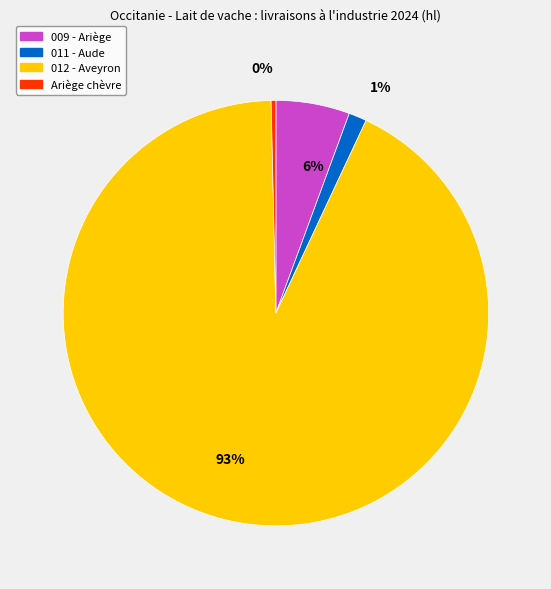

Is there any slice that represents more than half of the pie?

Yes